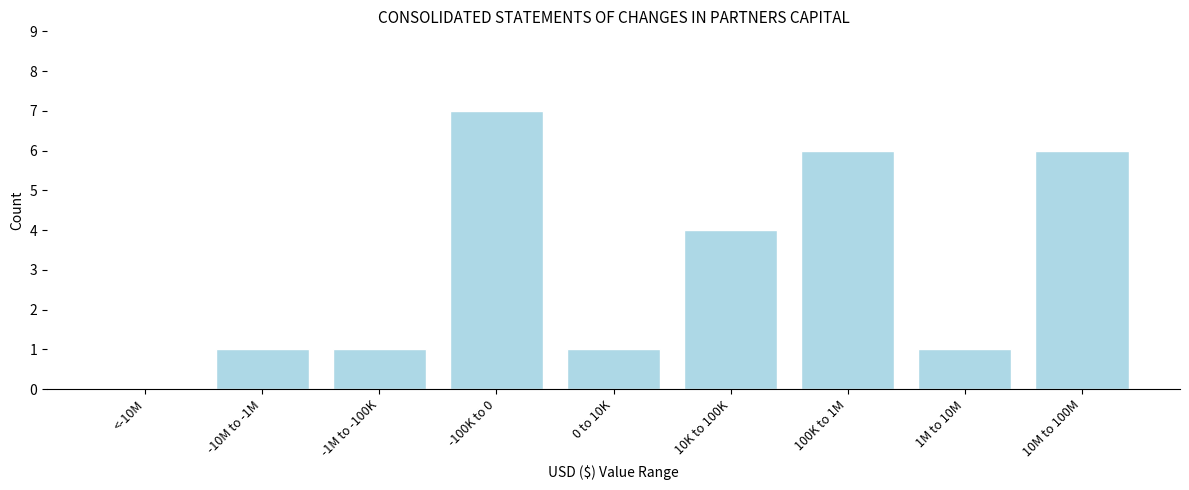

Reading left to right, transcribe all the data shown in this chart.

<-10M=0	-10M to -1M=1	-1M to -100K=1	-100K to 0=7	0 to 10K=1	10K to 100K=4	100K to 1M=6	1M to 10M=1	10M to 100M=6